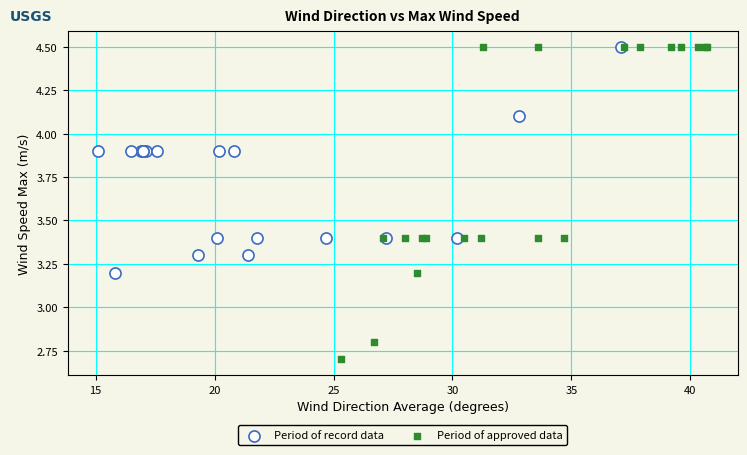

Which series has the widest spread of Y values?

Period of approved data